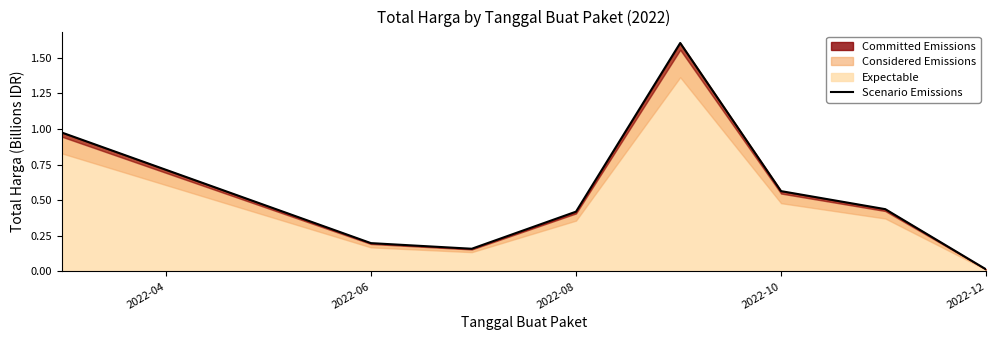

True or false: the data has more than 1 interior local peaks.

False